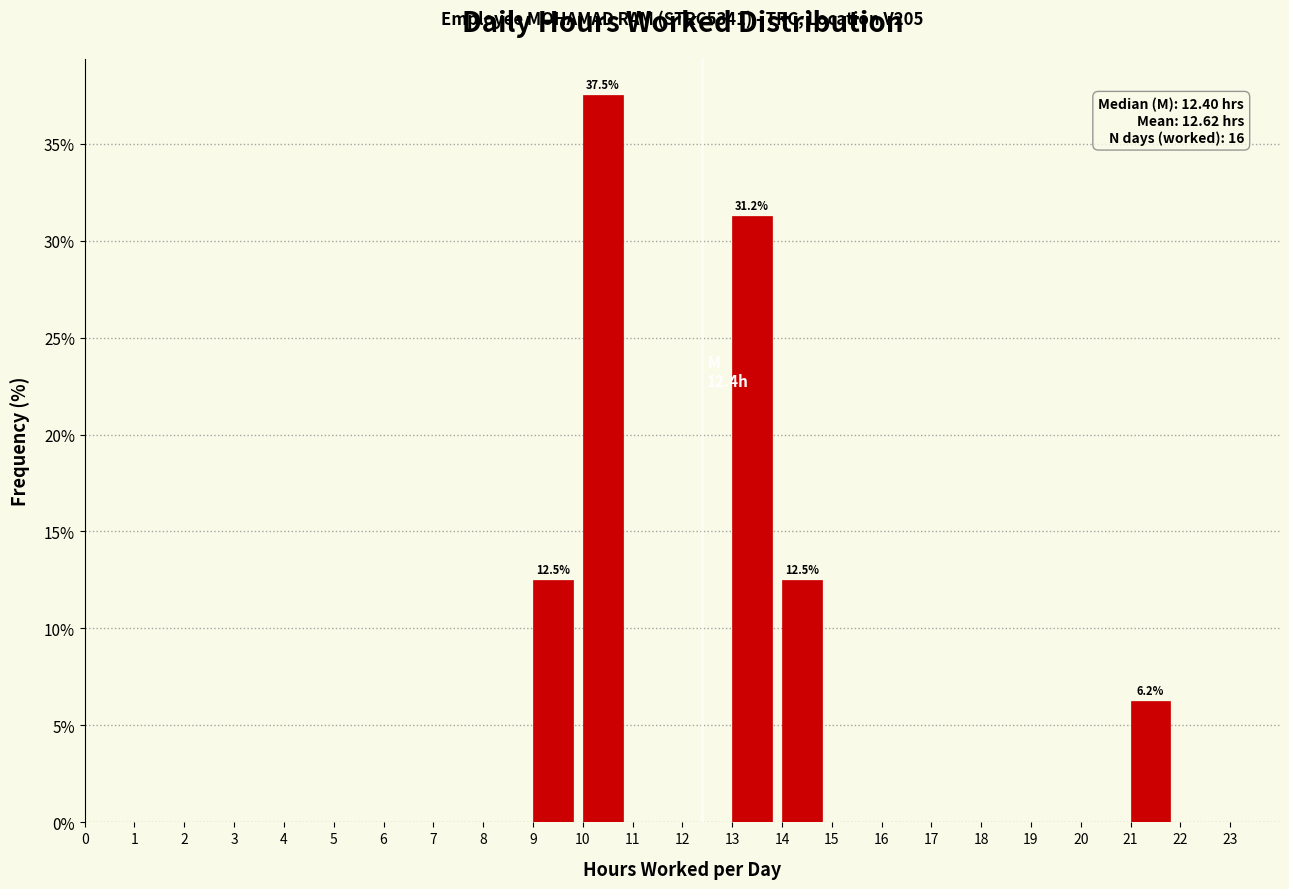

Over which range of the x-axis is the bar tallest?

10 to 11